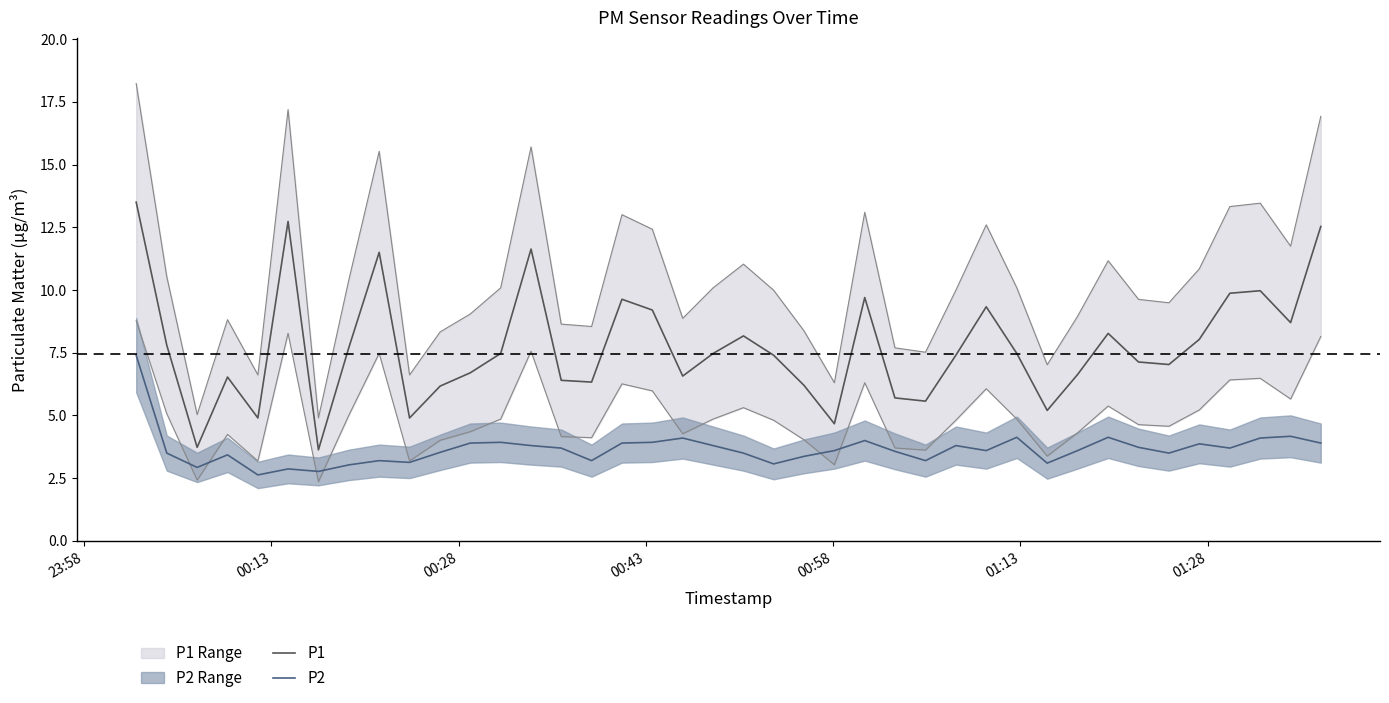

What is the lowest value of the P1 series?

3.6